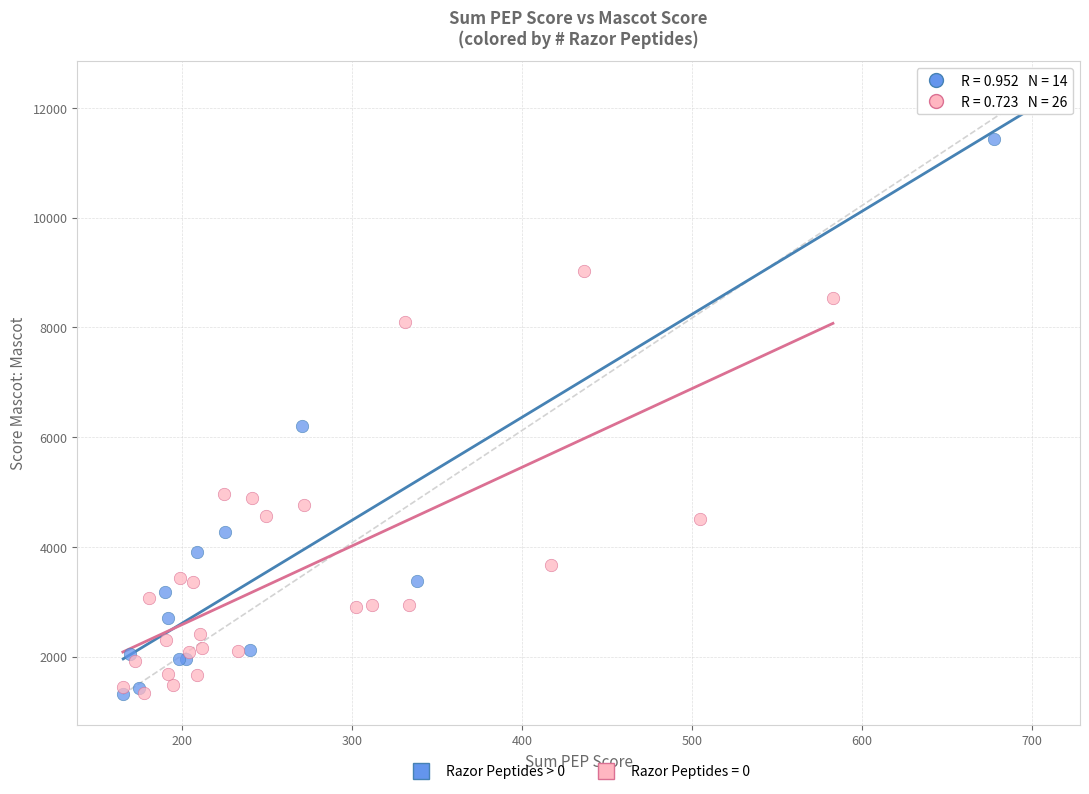

Which series reaches the maximum Y coordinate?

Razor Peptides > 0